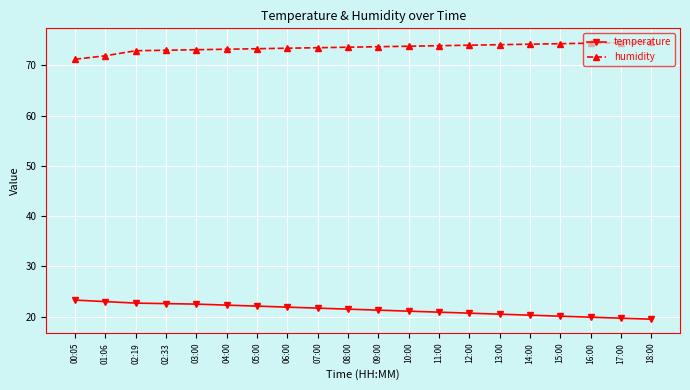

How many data points does each series have?

20